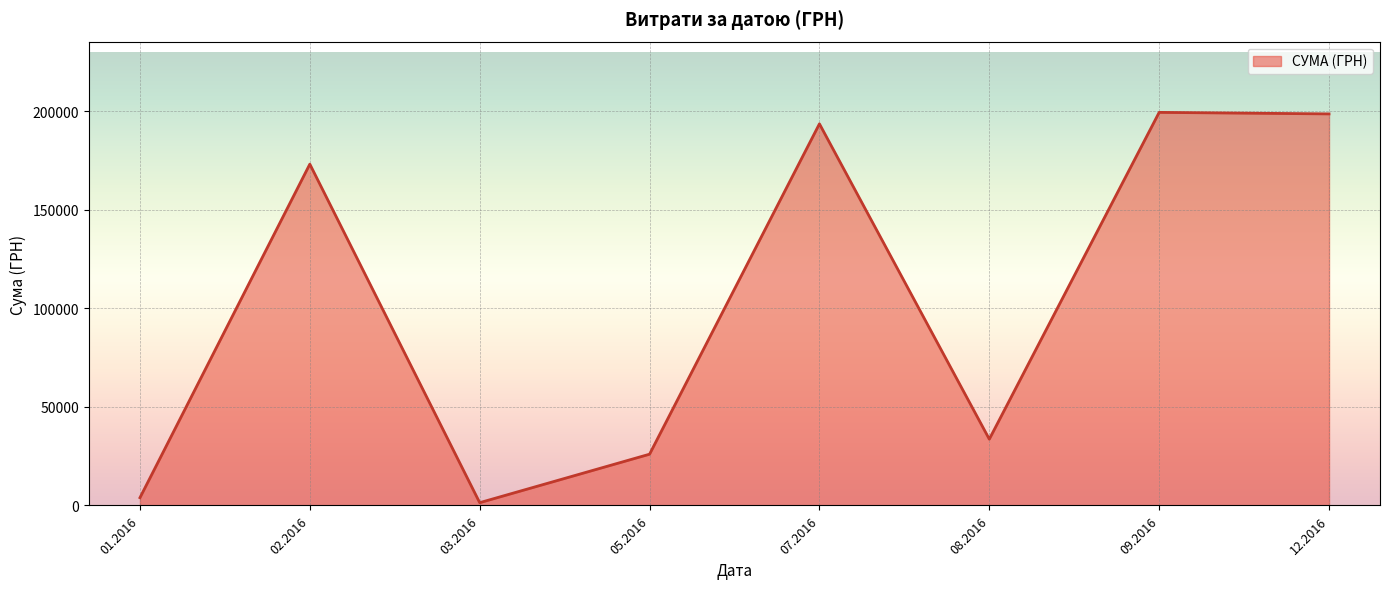

The chart shows a value of 33644.5 at 08.2016. True or false?

True